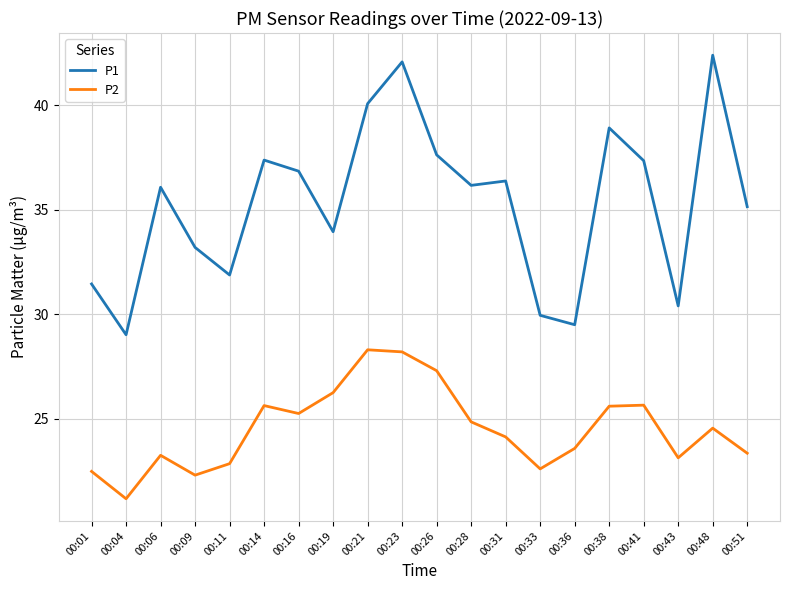

Is the value of P1 at 00:06 greater than the value of P2 at 00:04?

Yes